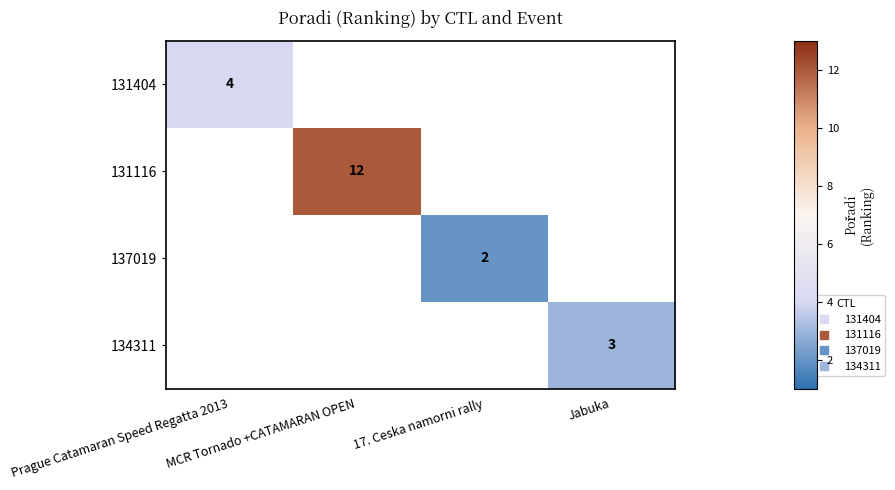

Count the number of data series in this chart.

4